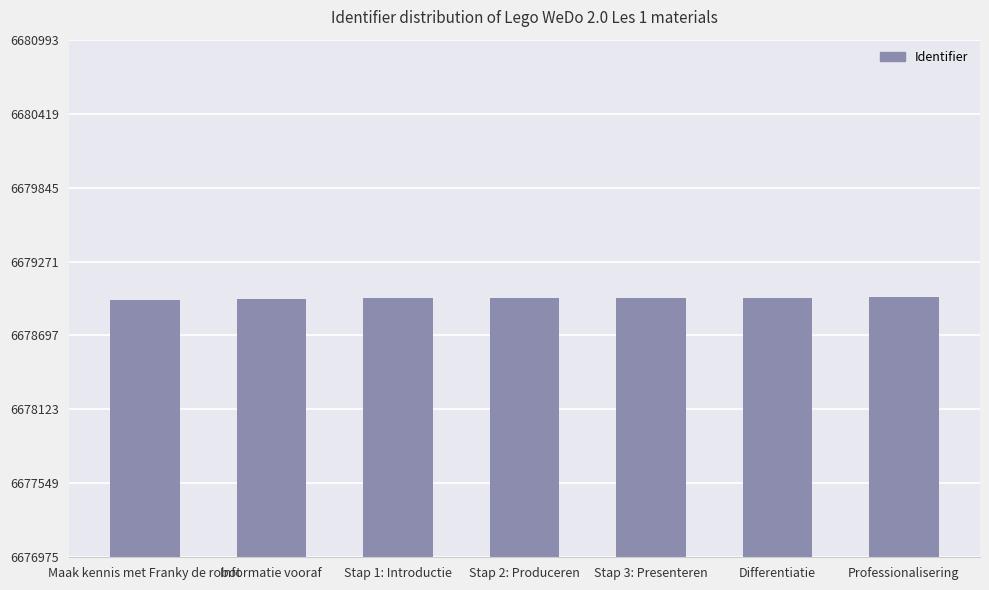

What is the label of the 3rd bar from the right?

Stap 3: Presenteren